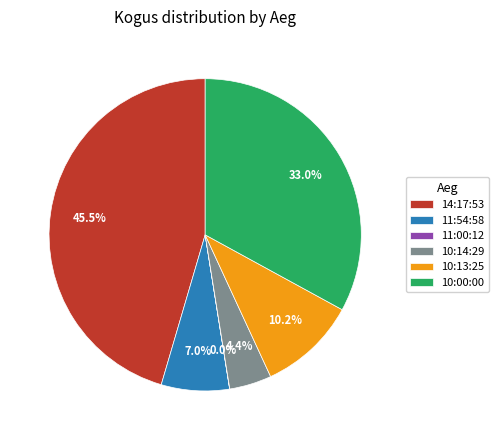

To the nearest percent, what is the average slice percentage?

17%